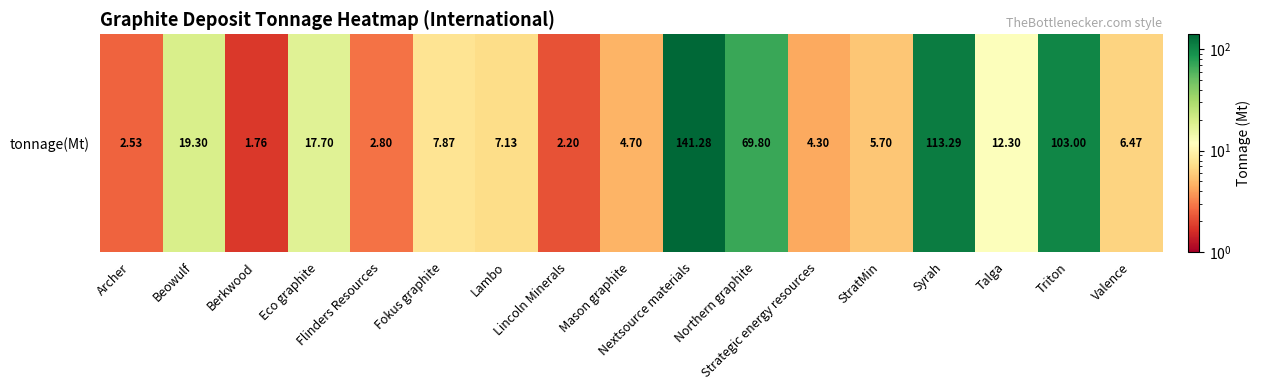

What is the difference between the maximum and second lowest values?

139.1